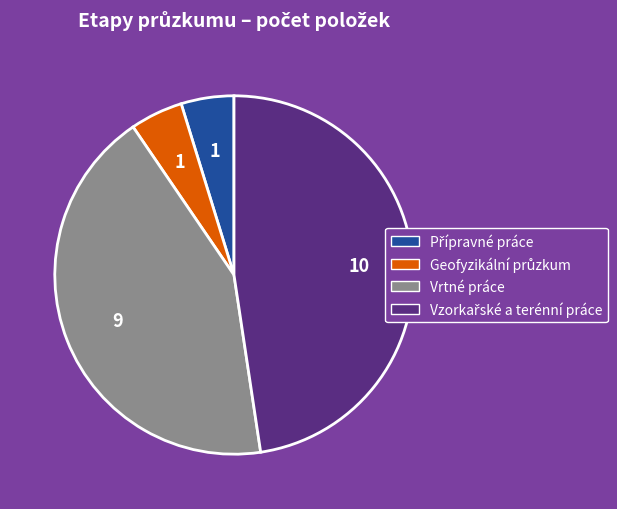

True or false: Vrtné práce accounts for 43% of the total.

True